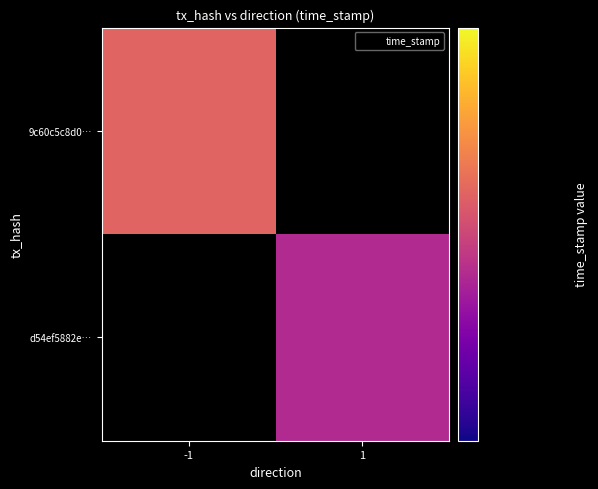

Which has a higher value, 1 or -1?

-1